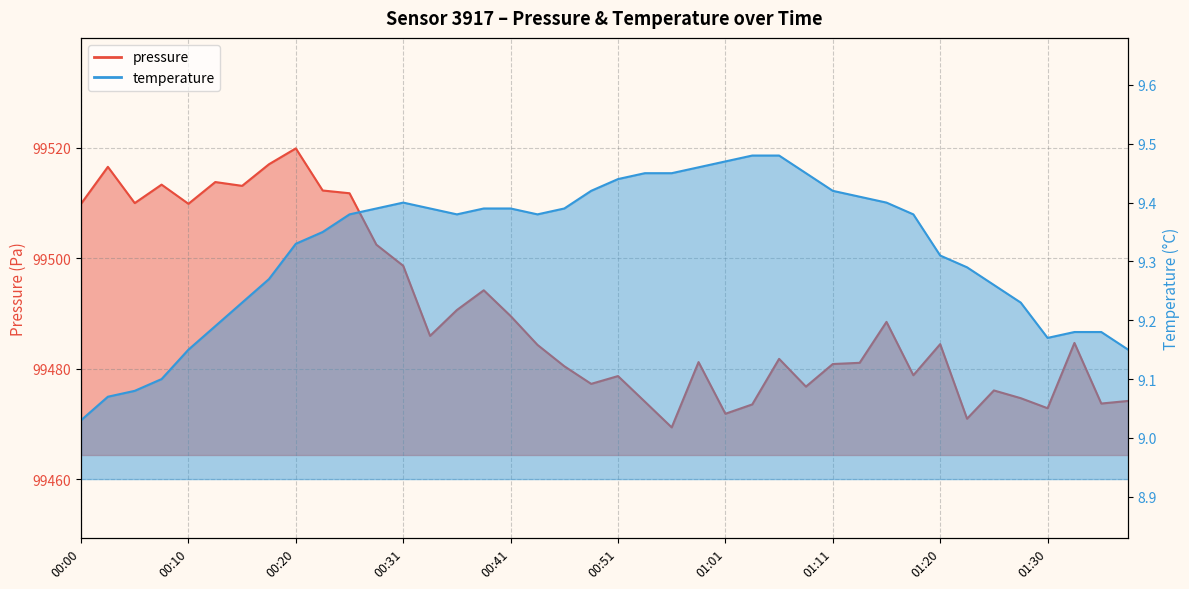

Reading left to right, what are all the values shown in this chart?

pressure: 00:00=99509.8	00:02=99516.5	00:05=99509.9	00:07=99513.3	00:10=99509.8	00:12=99513.8	00:15=99513.1	00:18=99517.0	00:20=99519.8	00:23=99512.2	00:25=99511.7	00:28=99502.4	00:31=99498.6	00:33=99485.9	00:36=99490.6	00:38=99494.2	00:41=99489.5	00:43=99484.3	00:46=99480.4	00:48=99477.2	00:51=99478.6	00:53=99474.0	00:56=99469.3	00:58=99481.2	01:01=99471.8	01:03=99473.5	01:06=99481.8	01:08=99476.7	01:11=99480.8	01:13=99481.0	01:15=99488.4	01:18=99478.8	01:20=99484.4	01:23=99470.9	01:25=99476.0	01:28=99474.6	01:30=99472.8	01:33=99484.6	01:35=99473.7	01:38=99474.1
temperature: 00:00=9.0	00:02=9.1	00:05=9.1	00:07=9.1	00:10=9.2	00:12=9.2	00:15=9.2	00:18=9.3	00:20=9.3	00:23=9.3	00:25=9.4	00:28=9.4	00:31=9.4	00:33=9.4	00:36=9.4	00:38=9.4	00:41=9.4	00:43=9.4	00:46=9.4	00:48=9.4	00:51=9.4	00:53=9.4	00:56=9.4	00:58=9.5	01:01=9.5	01:03=9.5	01:06=9.5	01:08=9.4	01:11=9.4	01:13=9.4	01:15=9.4	01:18=9.4	01:20=9.3	01:23=9.3	01:25=9.3	01:28=9.2	01:30=9.2	01:33=9.2	01:35=9.2	01:38=9.2